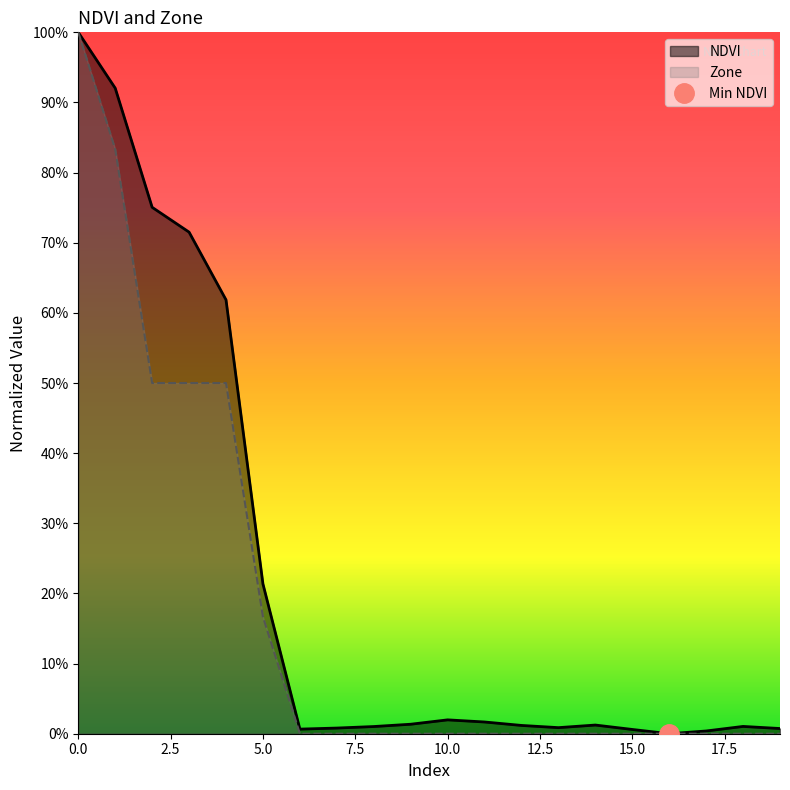

True or false: NDVI and Zone cross at least once.

False